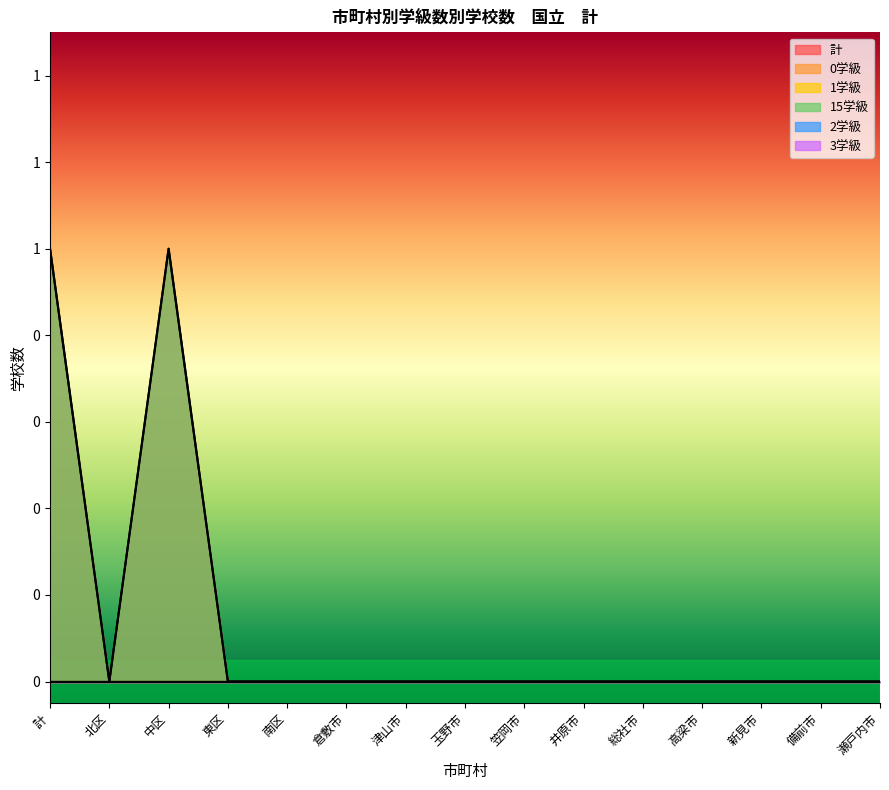

Which series has the largest total across all categories?

計